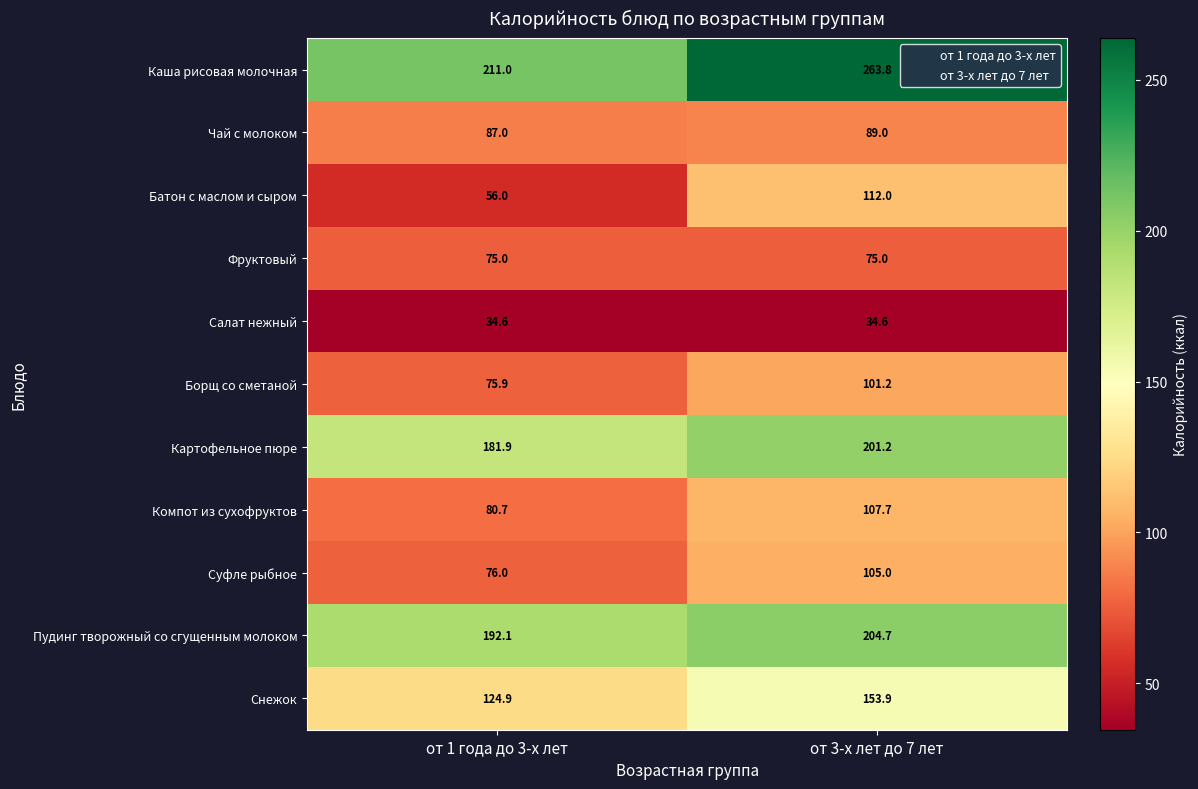

What is the difference between the Компот из сухофруктов values at от 1 года до 3-х лет and от 3-х лет до 7 лет?

27.0